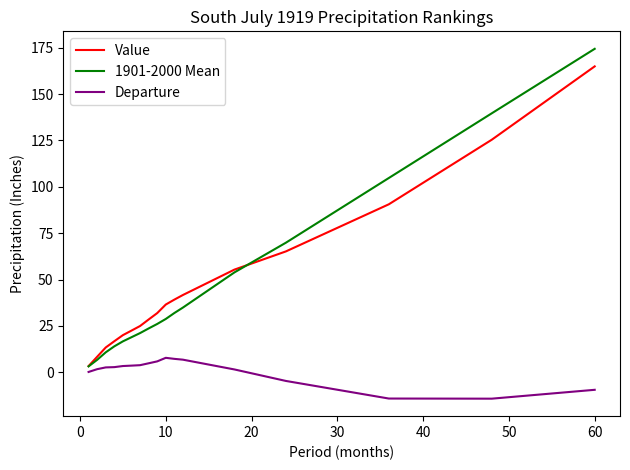

What is the maximum value shown in the chart?

174.4